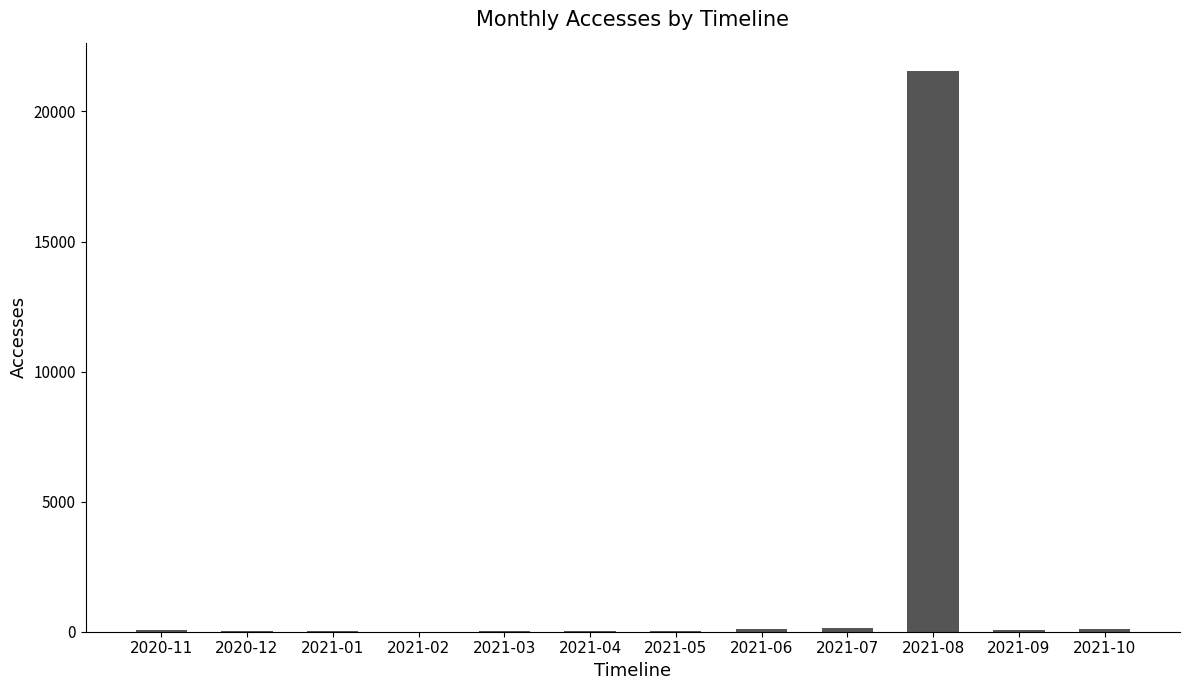

Where is the data nearest to the value 10784?

2021-07